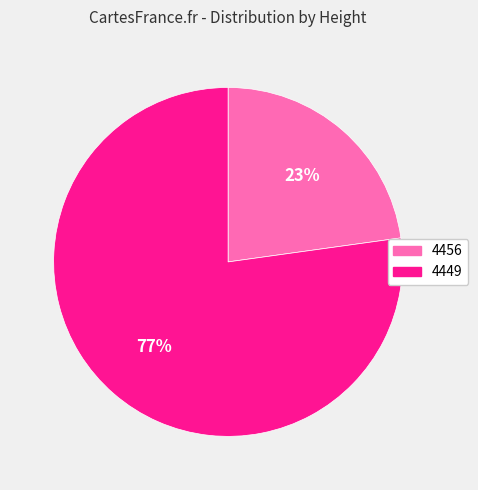

Rank the categories by value from lowest to highest.

4456, 4449